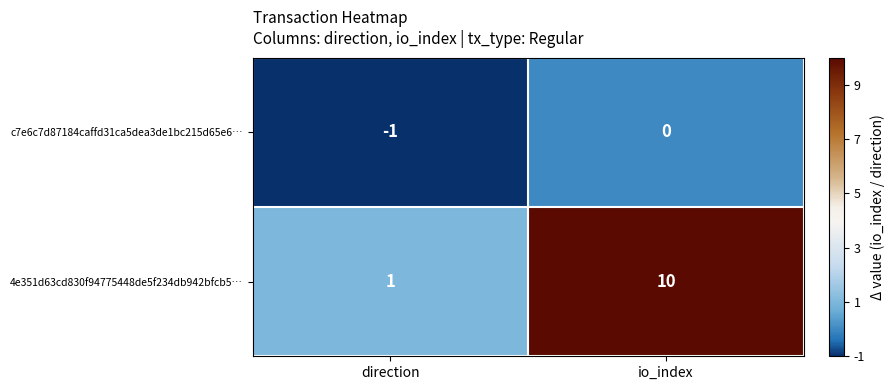

Between direction and io_index, which series saw the biggest shift?

4e351d63cd830f94775448de5f234db942bfcb5…